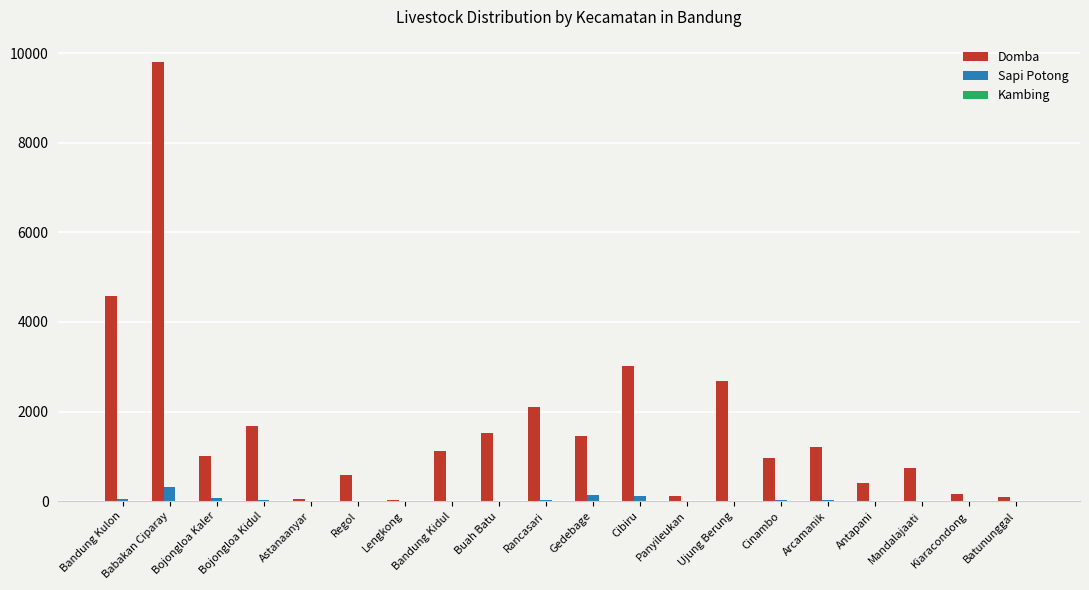

Which label corresponds to the largest value in the chart?

Babakan Ciparay